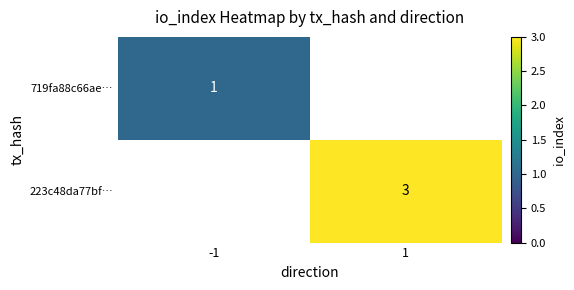

The 719fa88c66ae… series shows 1 at -1. True or false?

True